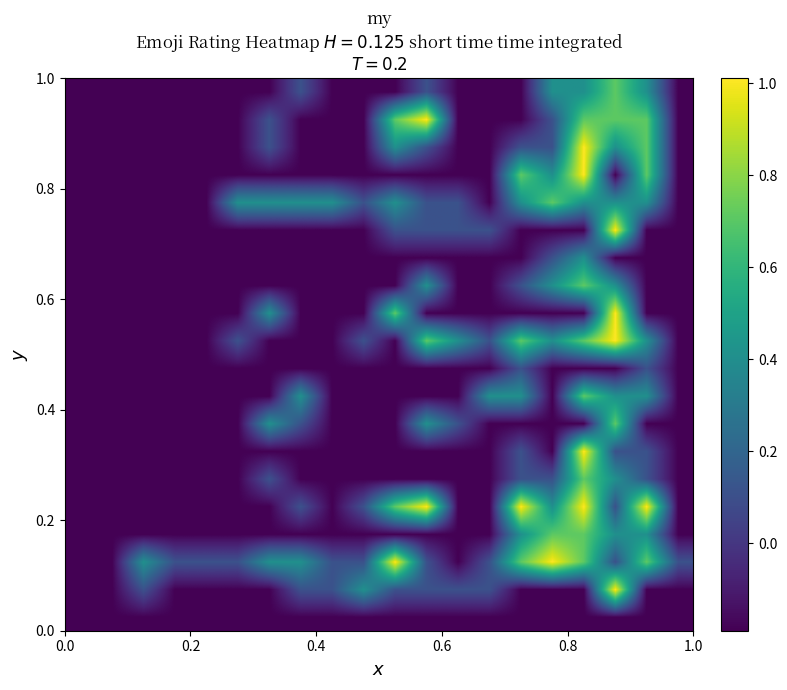

Count the number of data series in this chart.

20